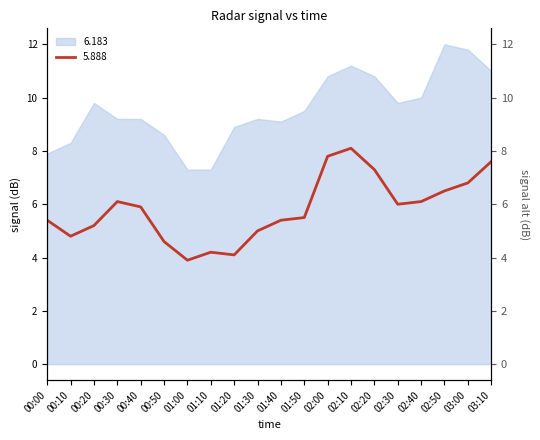

Which series has the largest total across all categories?

6.183